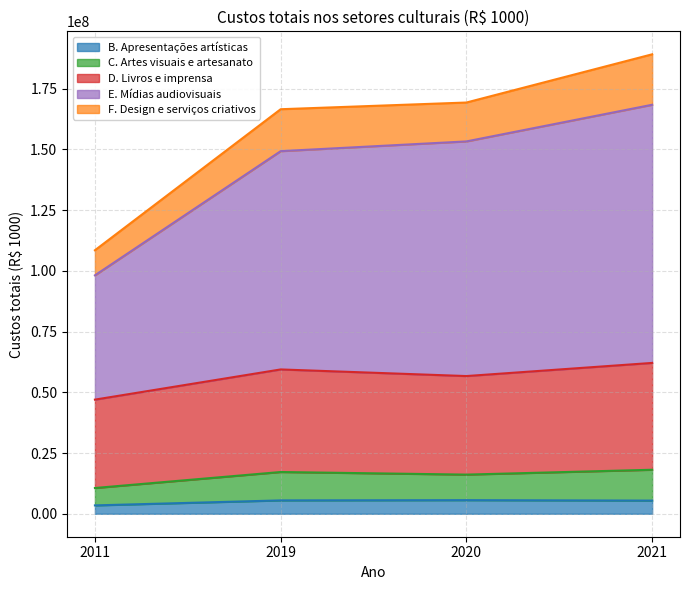

What is the total value across all series at 2019?

166495929.7